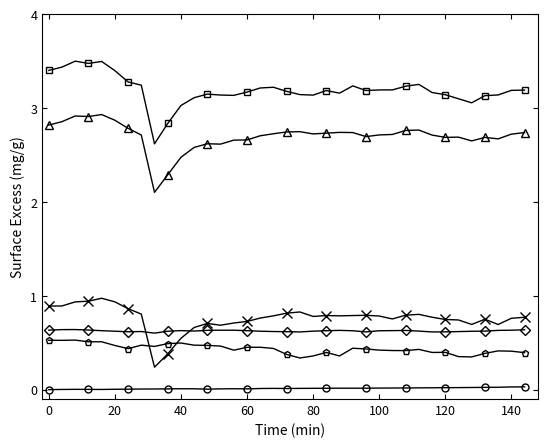

What is the greatest value displayed?

3.5